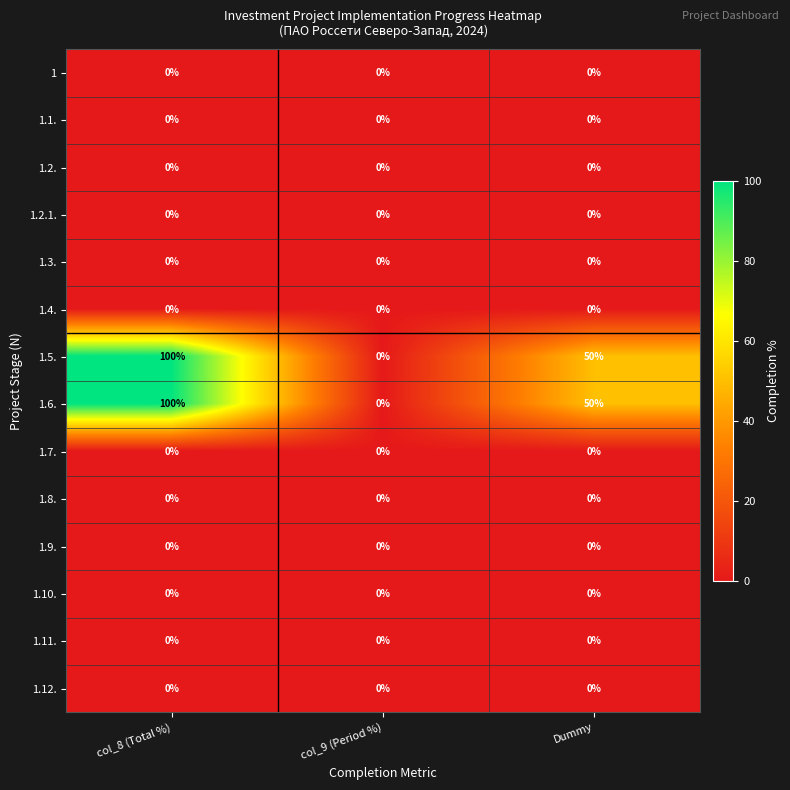

Is it true that 1.5. equals 179 at col_8 (Total %)?

False